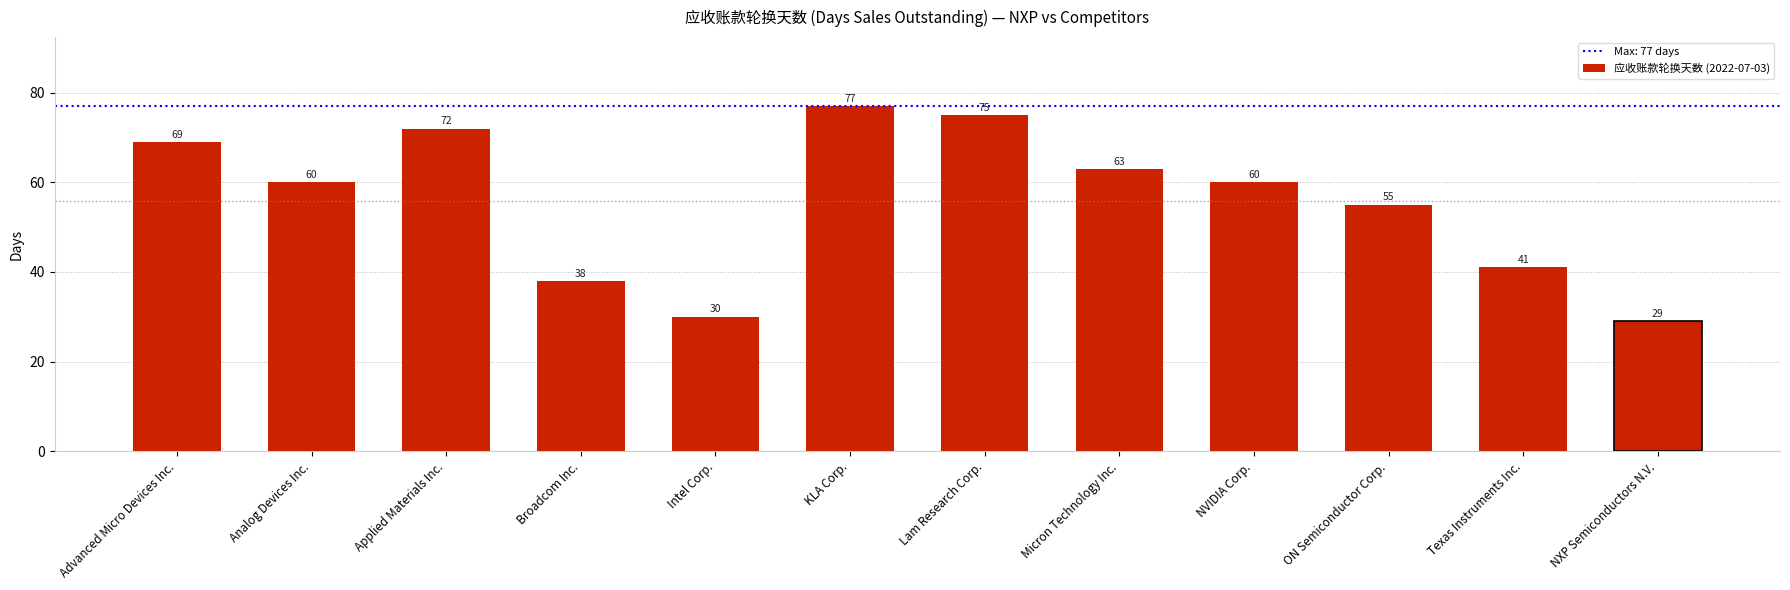

The value at NVIDIA Corp. is 60. True or false?

True